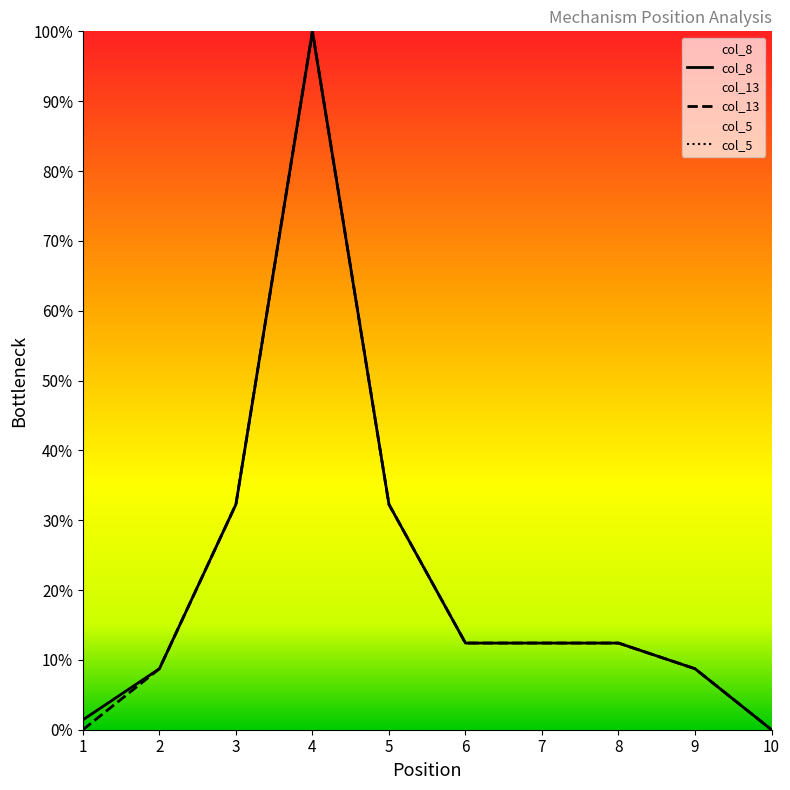

Rank the series by their maximum value, from lowest to highest.

col_8, col_13, col_5